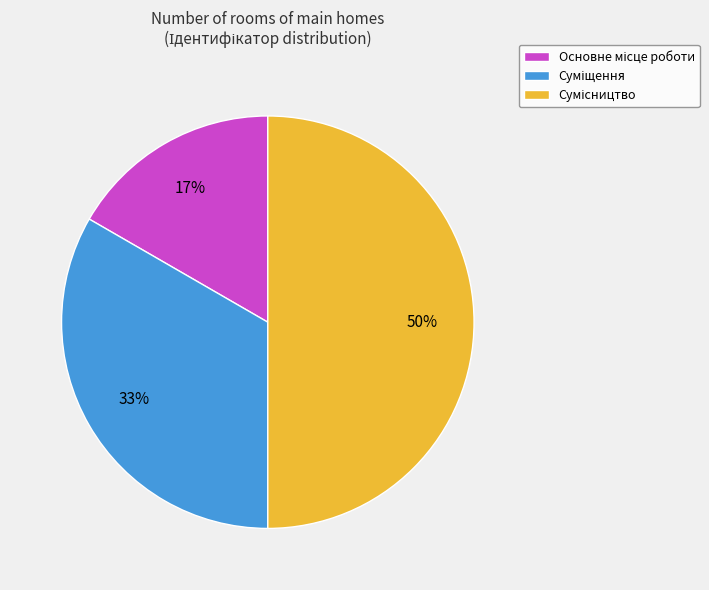

Count the number of slices in the pie.

3